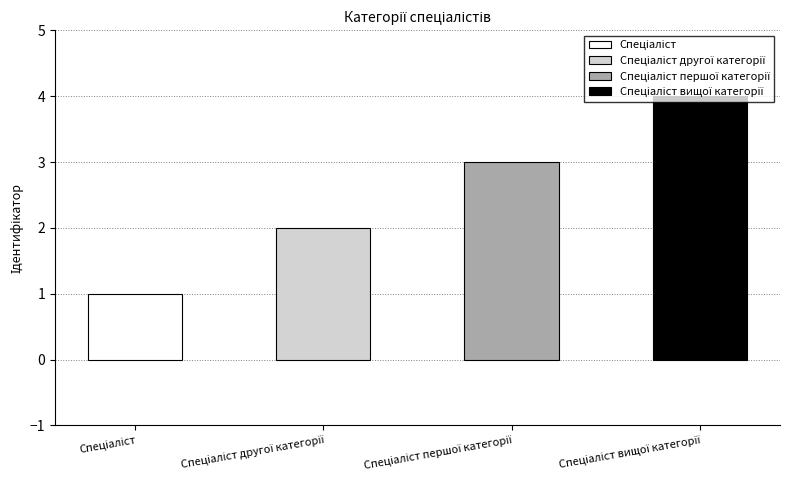

What is the label of the 3rd bar from the left?

Спеціаліст першої категорії